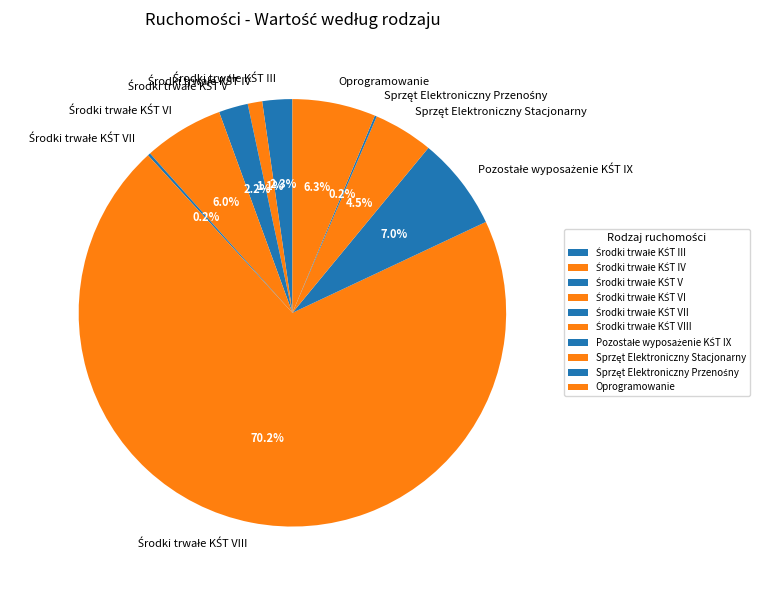

Is there any slice that represents more than half of the pie?

Yes